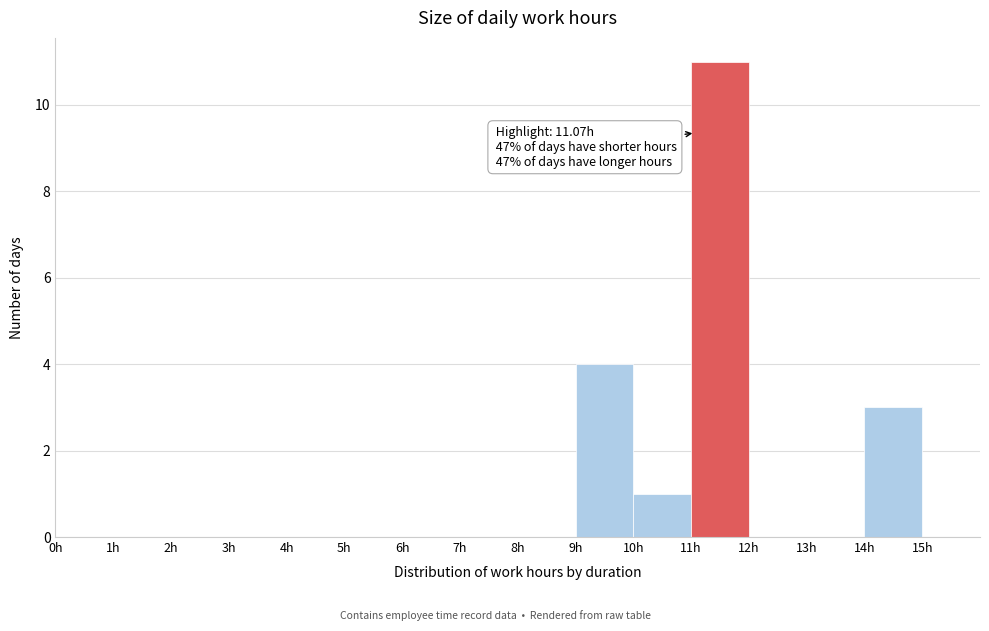

Which range on the x-axis has the tallest bar?

11 to 12